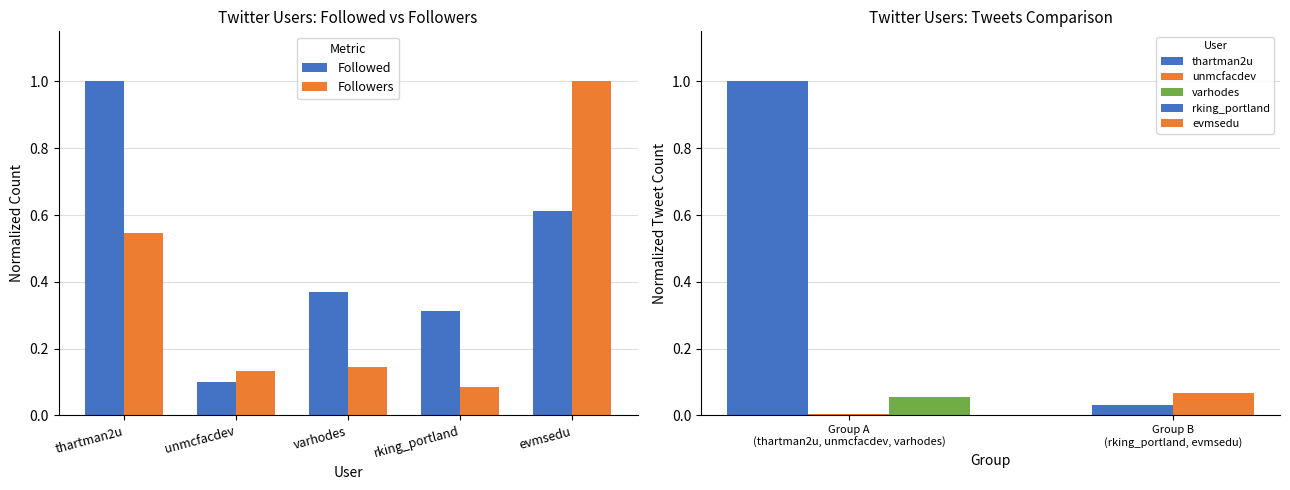

What position from the left is evmsedu?

5